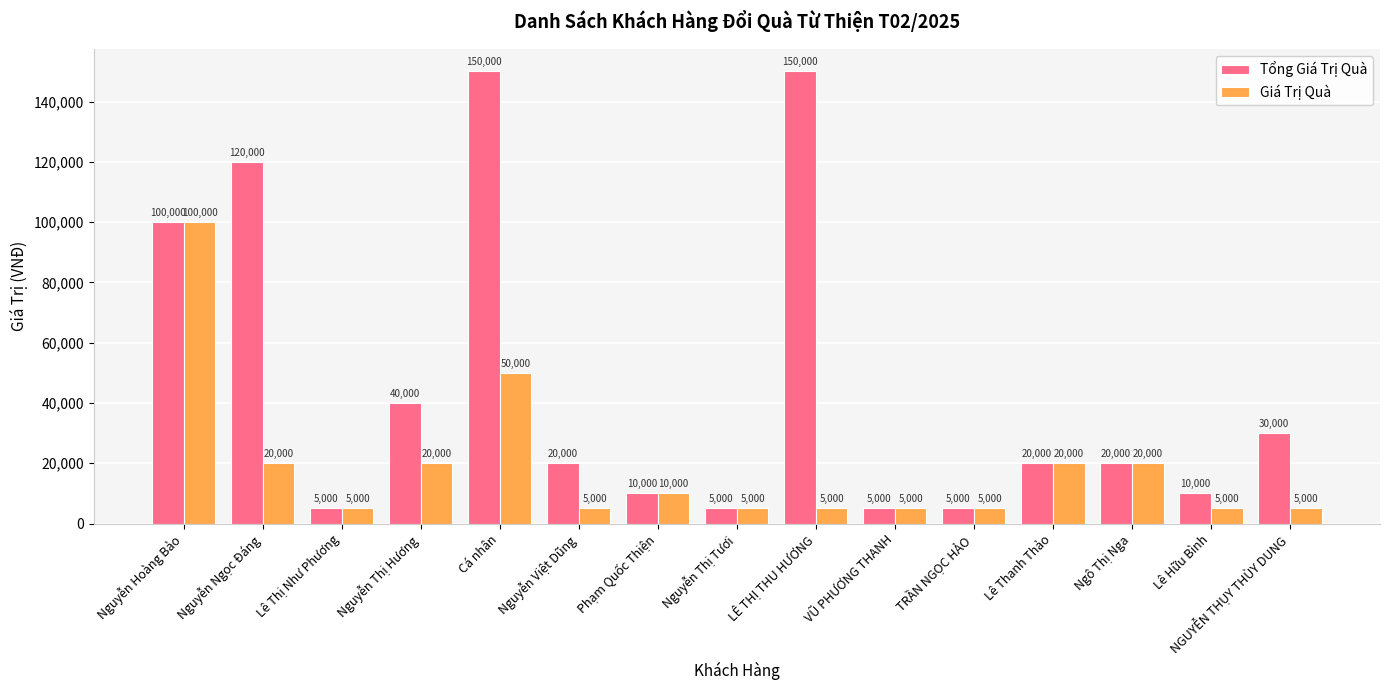

How many distinct data groups are displayed?

2